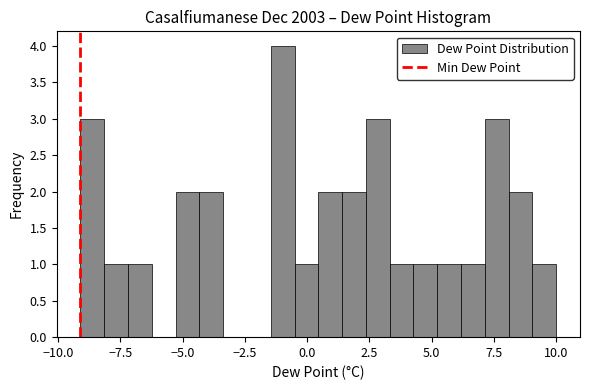

Read against the x-axis, roughly where is the centre of the tallest bar?

-1.0